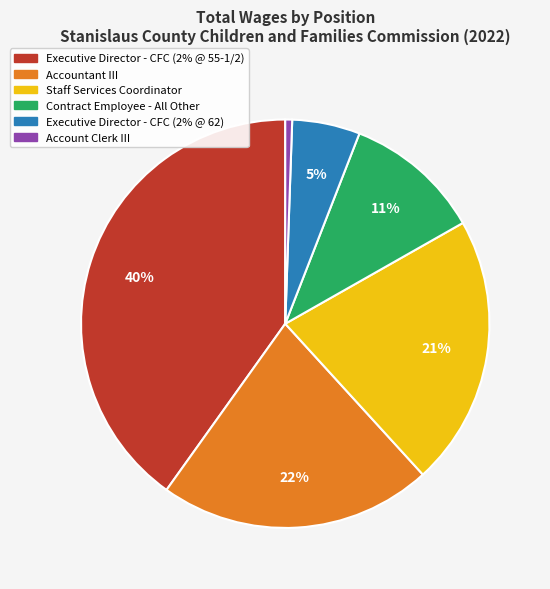

To the nearest percent, what is the difference between the Staff Services Coordinator and Executive Director - CFC (2% @ 55-1/2) slice percentages?

19%